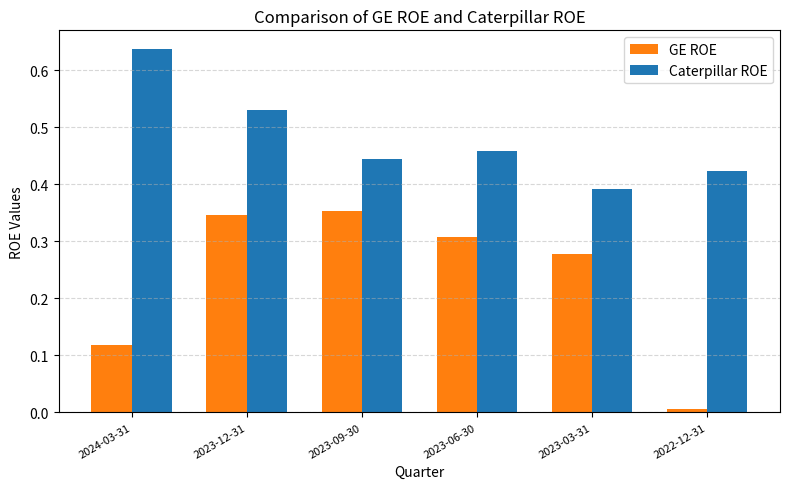

What is the sum of the Caterpillar ROE values at 2023-03-31 and 2023-12-31?

0.9